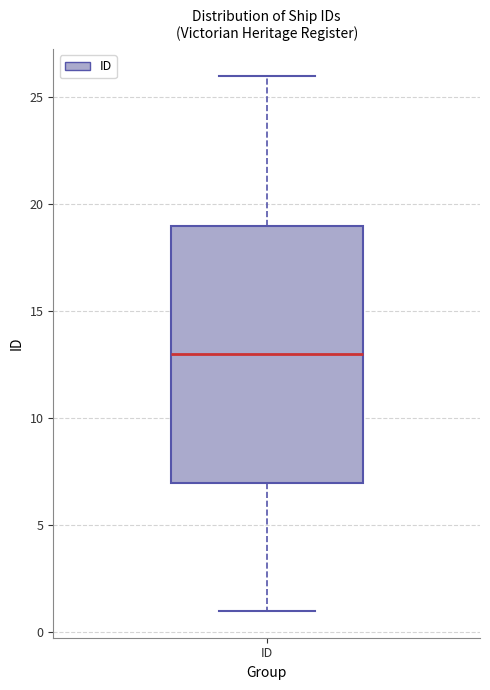

Where is the upper edge of the box for ID on the y-axis? The values are not printed on the chart, so give them approximately, as read against the axis.

19